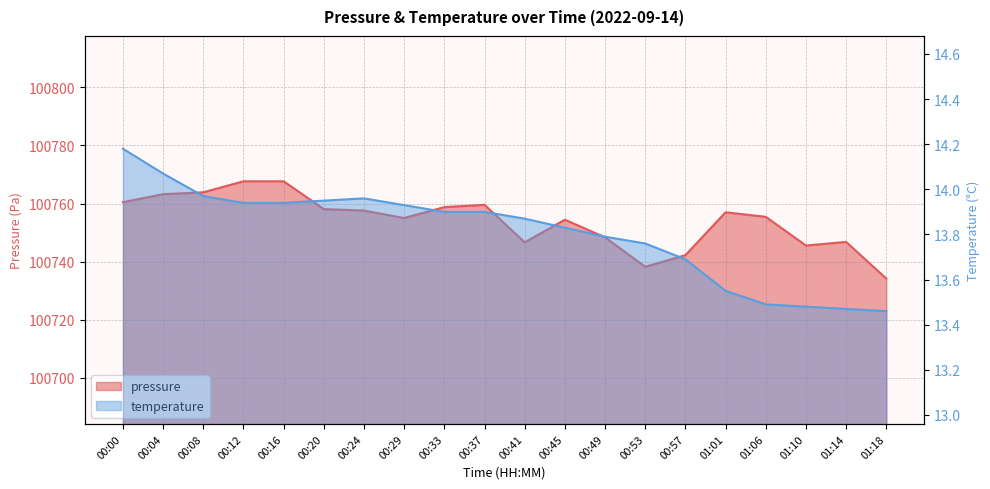

Which series has the largest total across all categories?

pressure